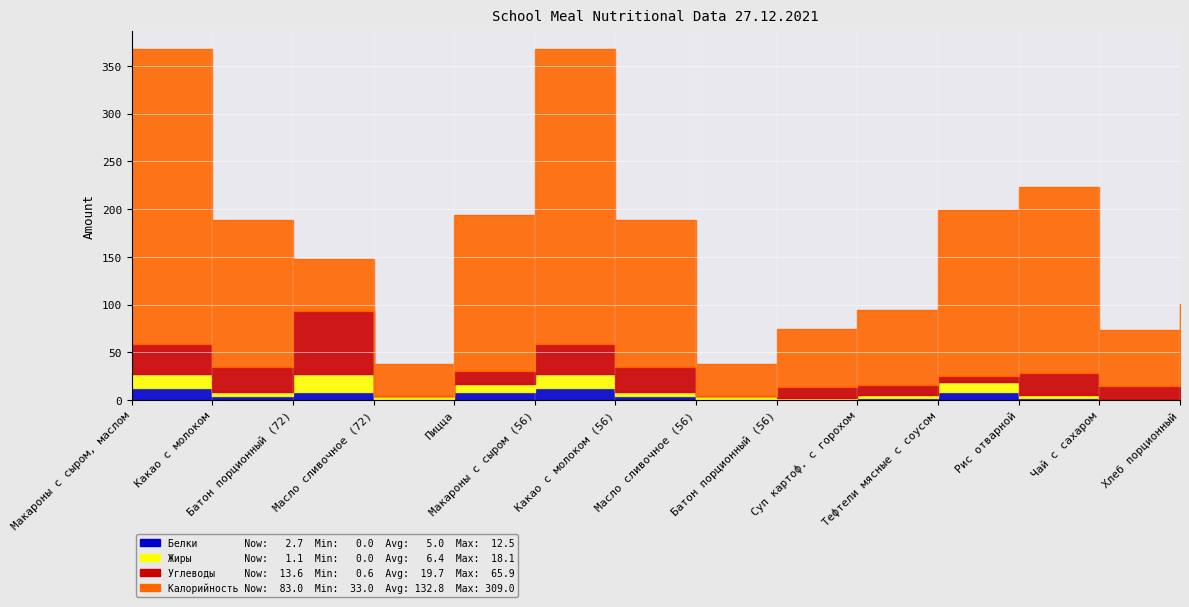

What is the sum of all Калорийность values?

1859.0